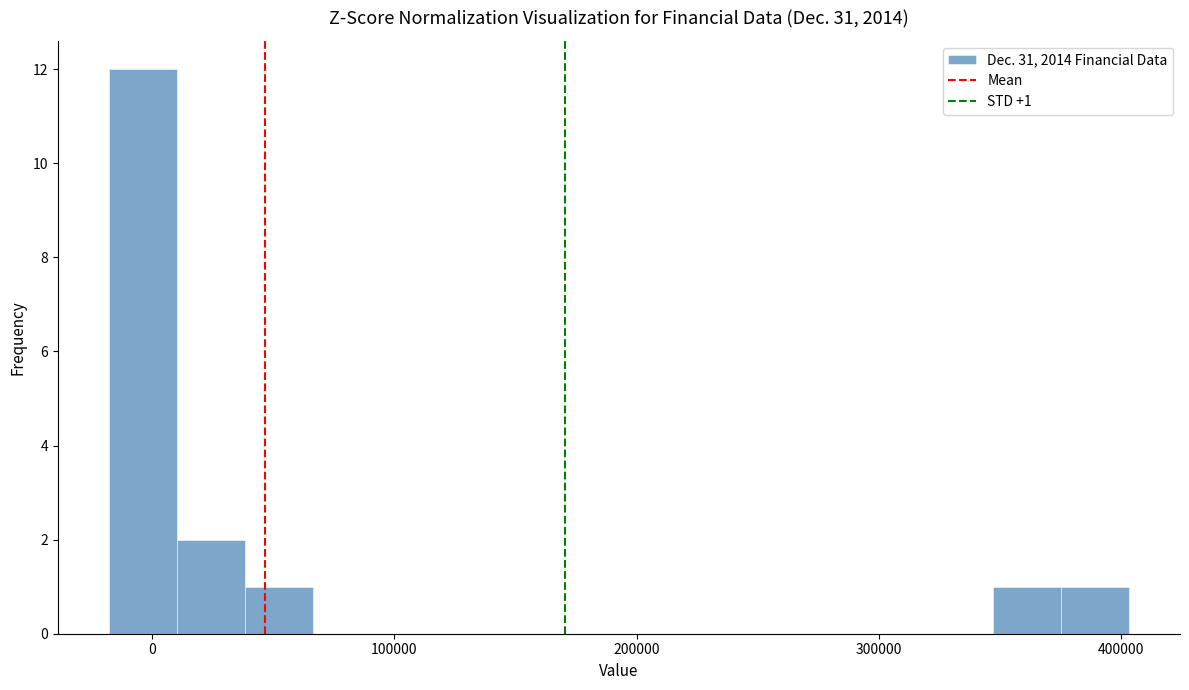

Read against the x-axis, roughly where is the centre of the tallest bar?

0